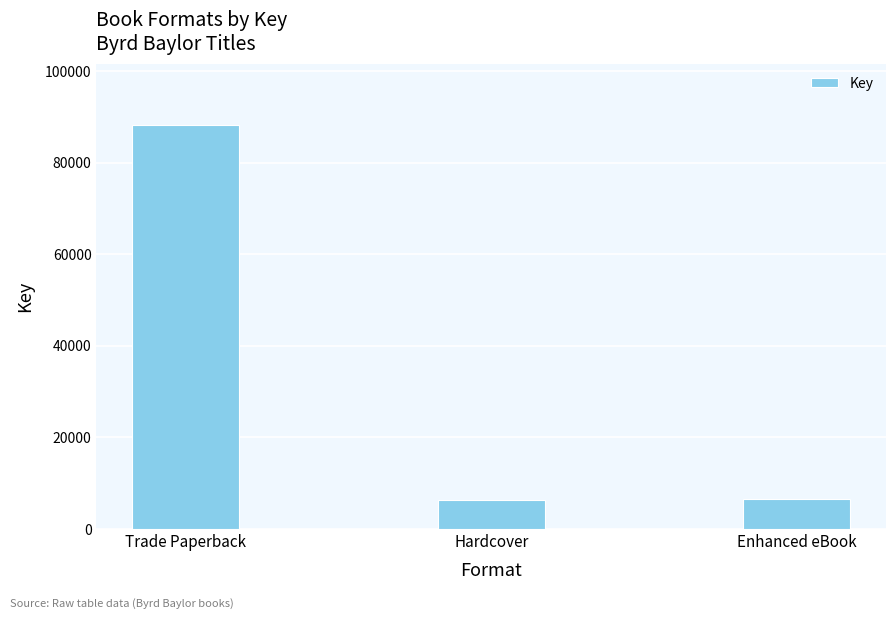

True or false: the data shows 6478.5 at Enhanced eBook.

True